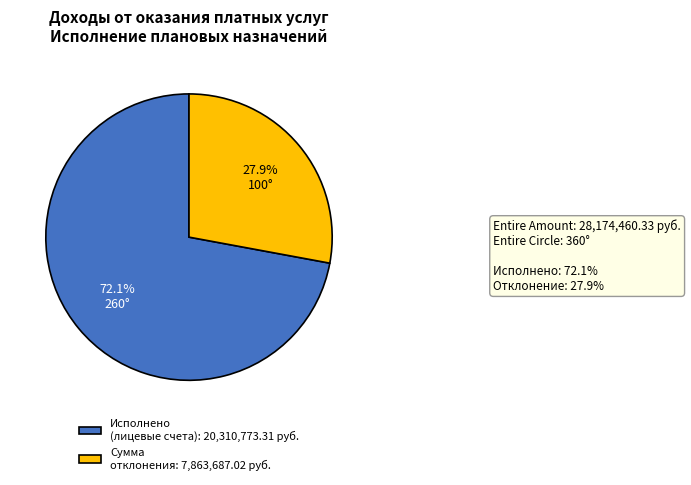

Is there a majority slice in this chart?

Yes